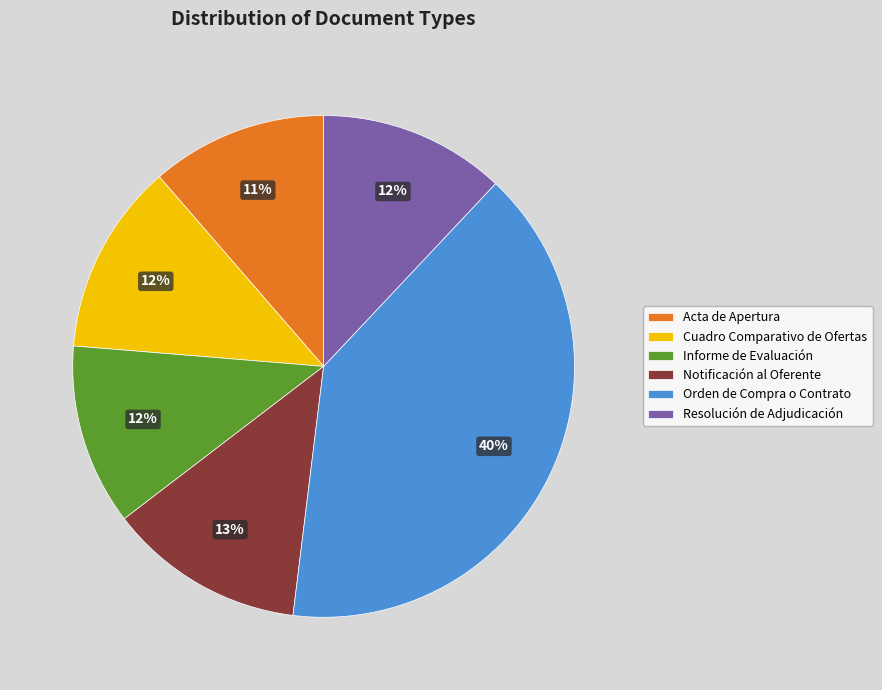

How many segments does this pie chart have?

6